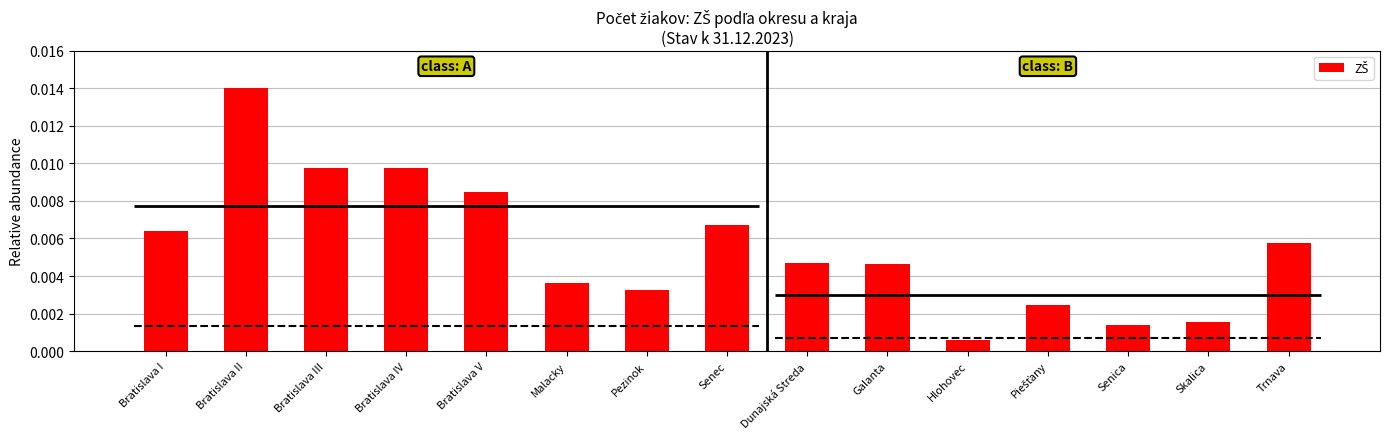

What position from the left is Skalica?

14